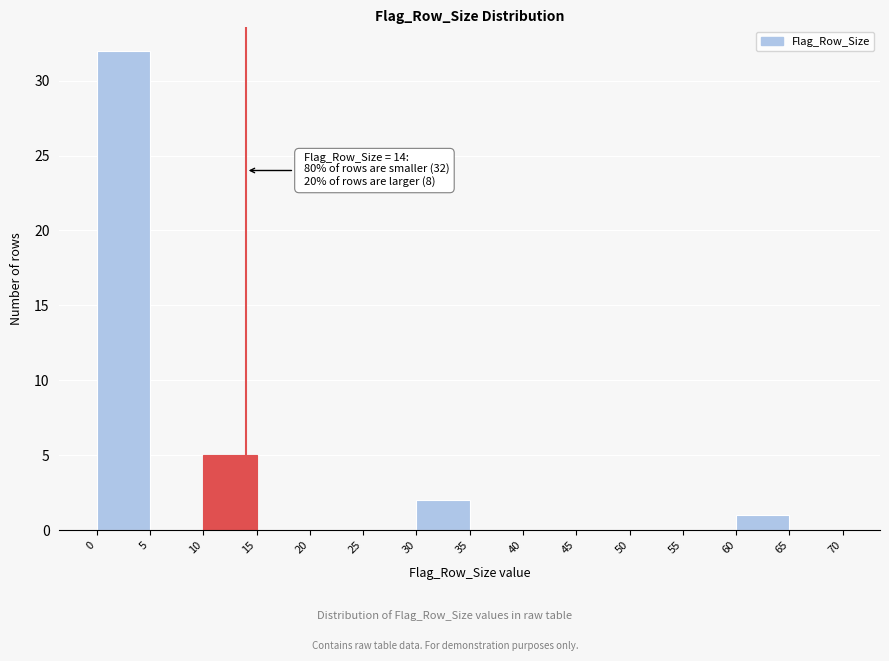

Over which range of the x-axis is the bar tallest?

0 to 5